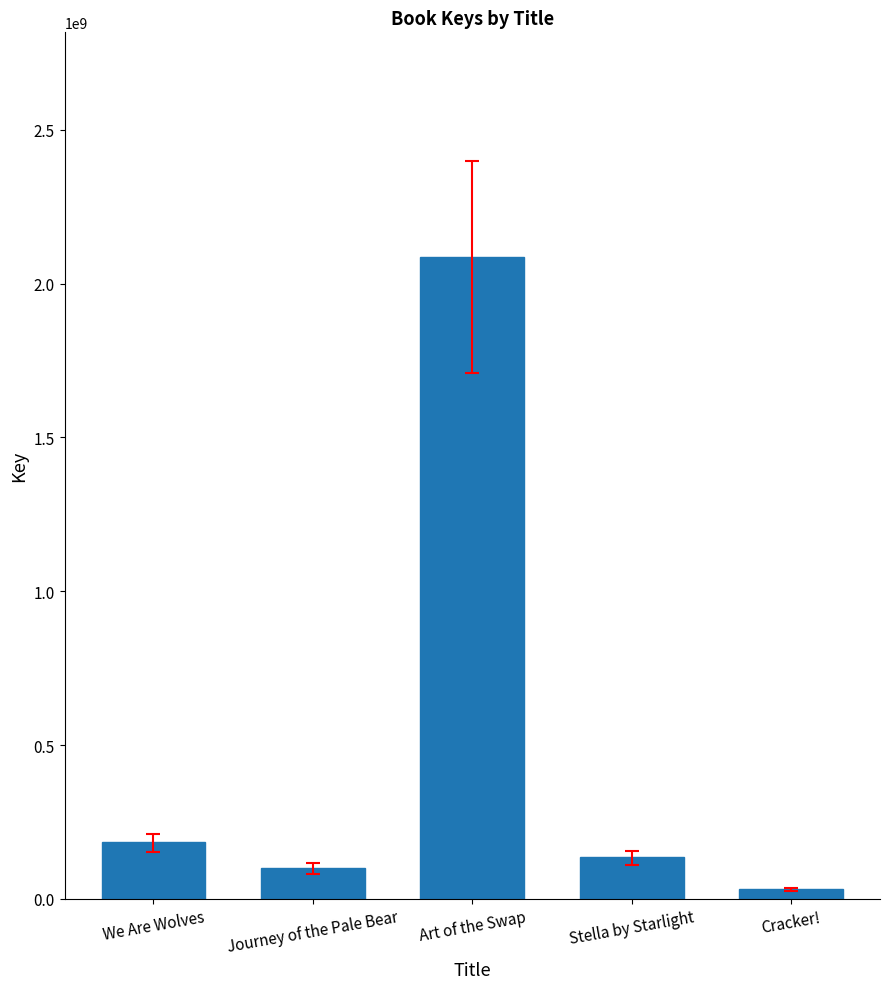

What is the approximate value at Stella by Starlight, to the nearest 50?

136319500